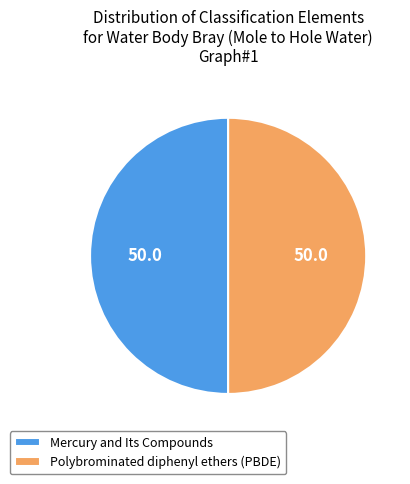

Is it true that Polybrominated diphenyl ethers (PBDE) is 50% of the pie?

True